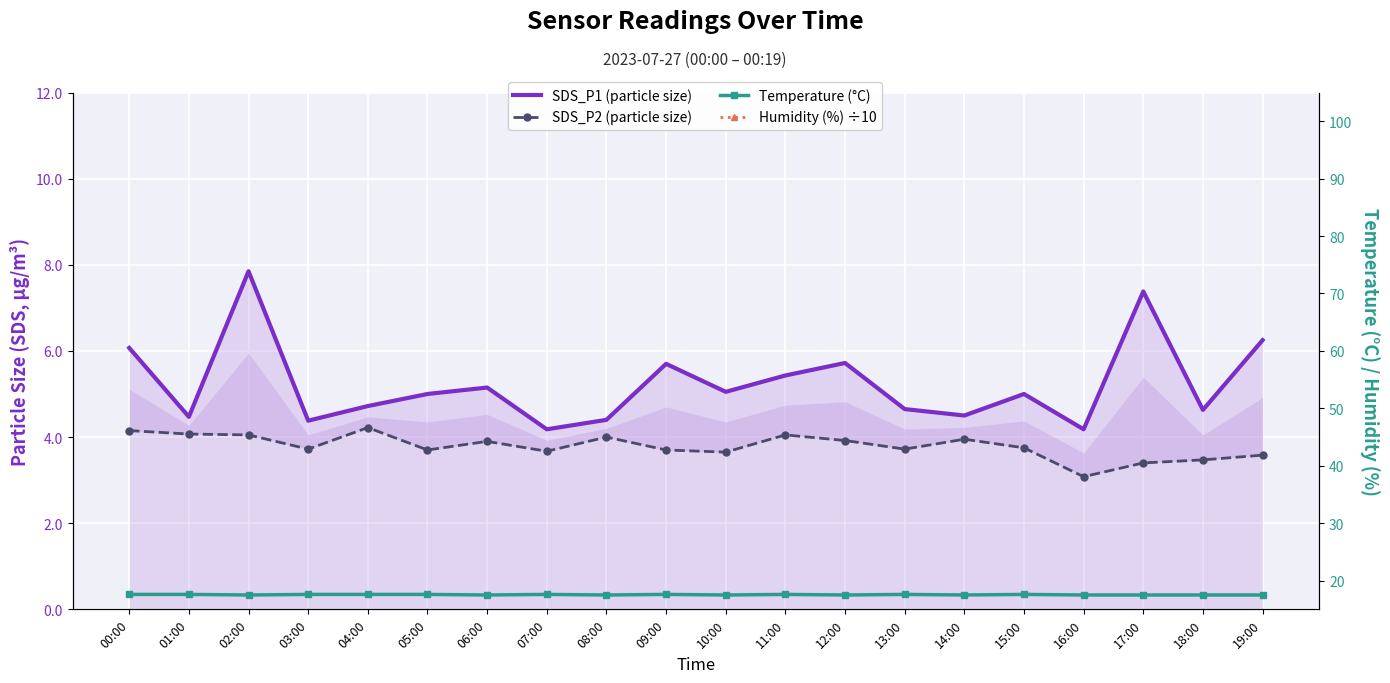

The value of Temperature (°C) at 01:00 is 17.6. True or false?

True